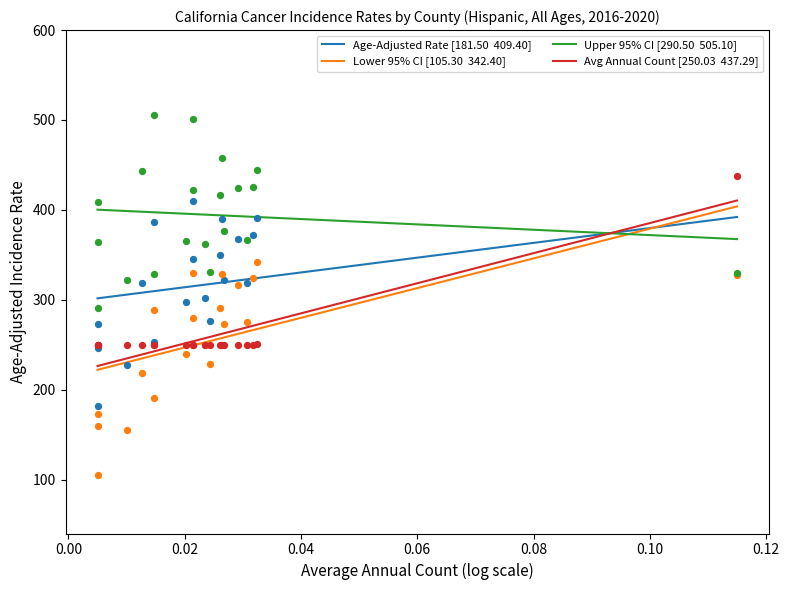

Which series has the largest total across all categories?

Upper 95% CI [290.50  505.10]